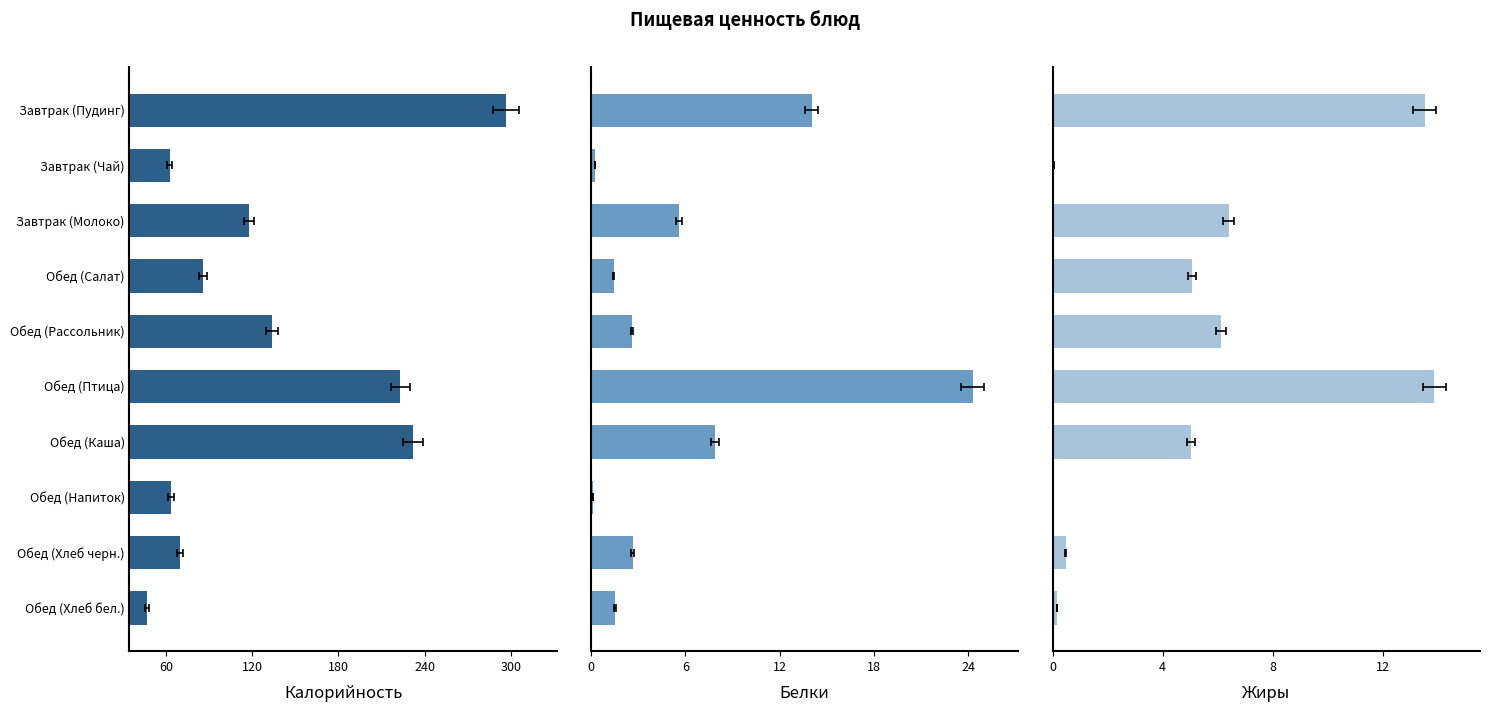

What is the approximate value of Жиры at Обед (Птица)?

13.9